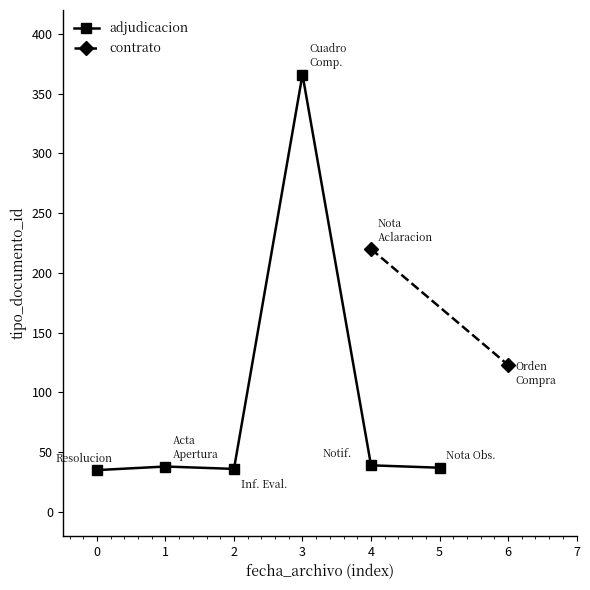

The value of adjudicacion at 3 is 513. True or false?

False